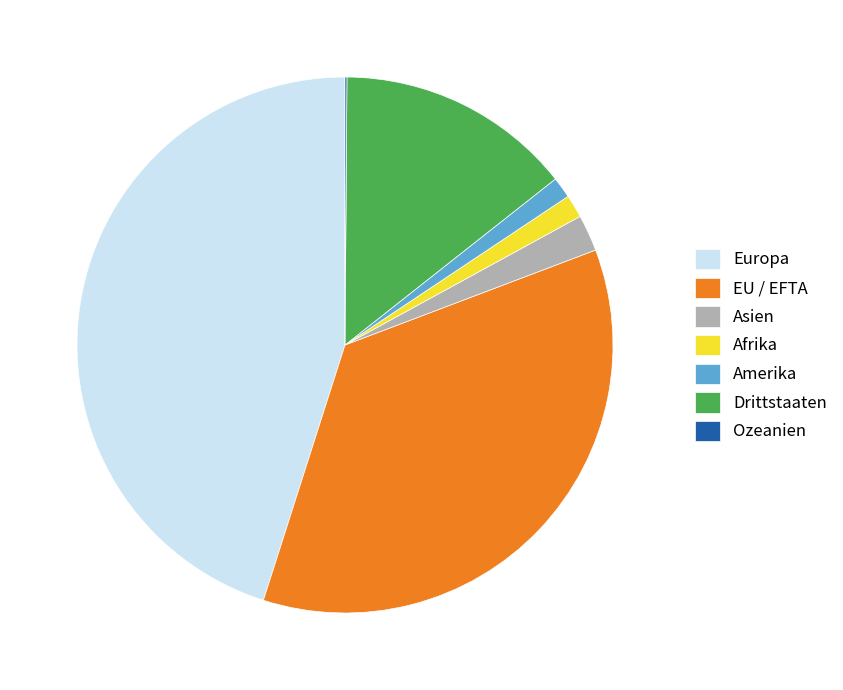

Is it true that Afrika is 1% of the pie?

True